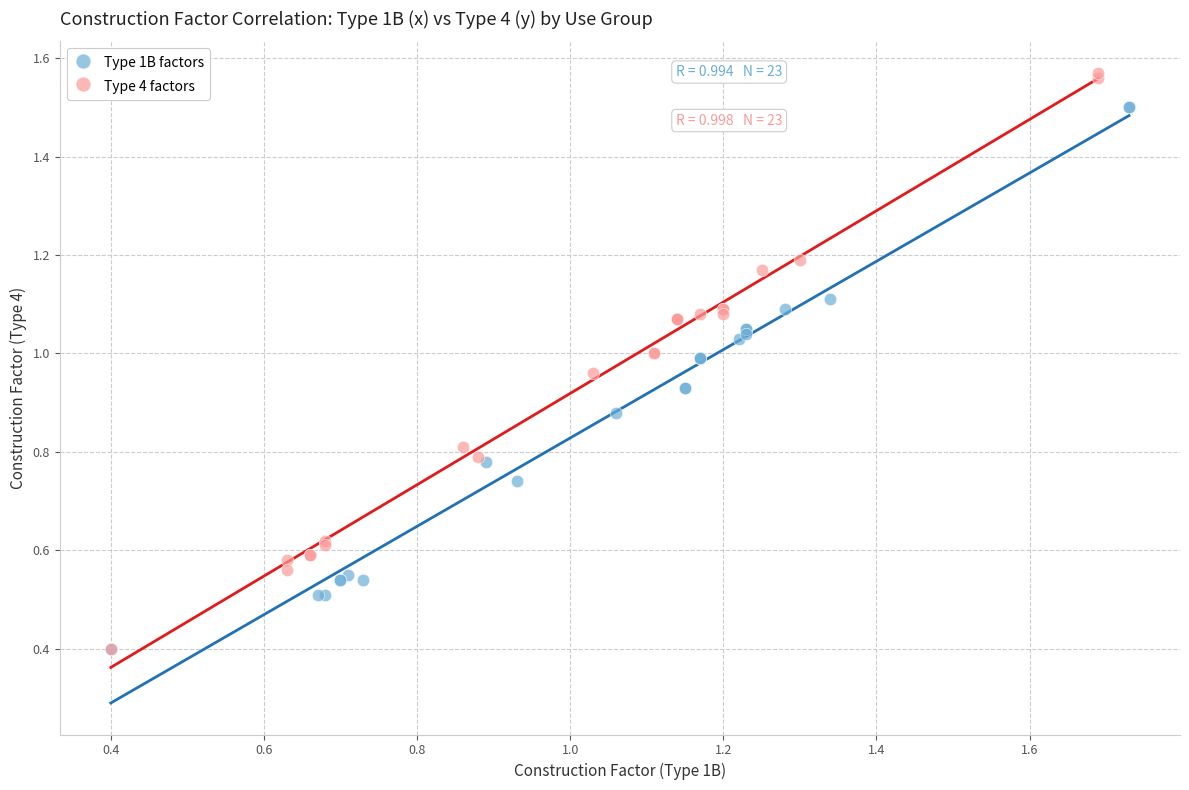

Which series reaches the maximum Y coordinate?

Type 4 factors